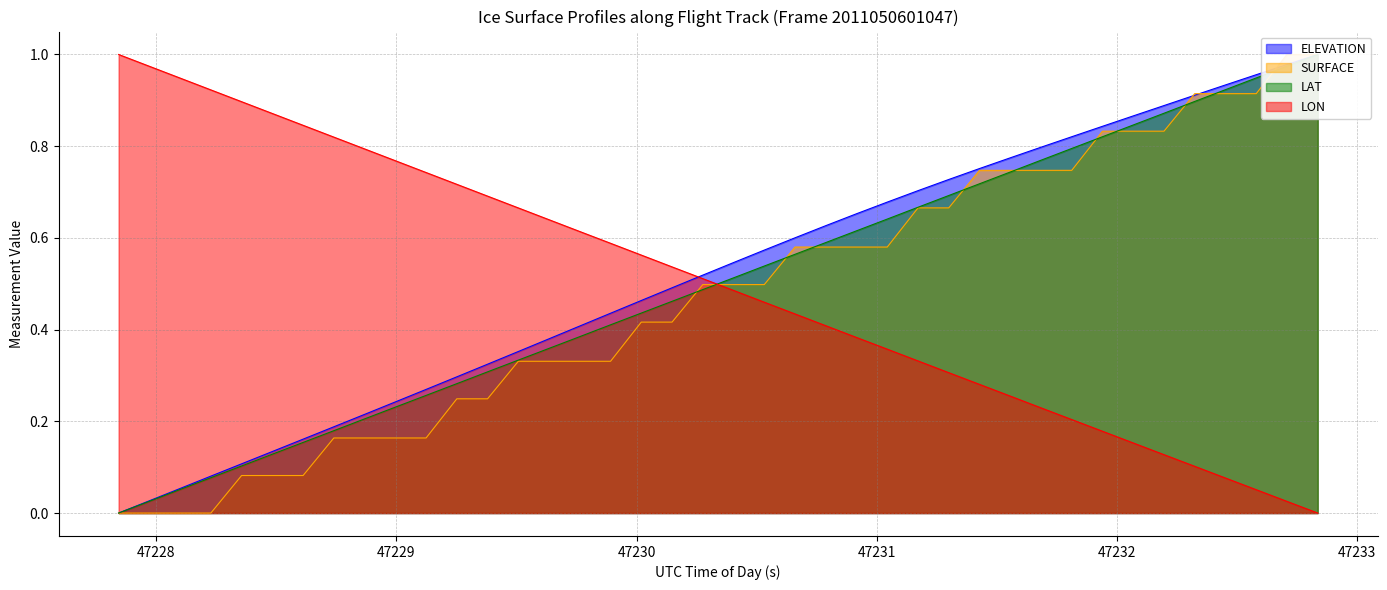

Reading left to right, extract all data points from this chart.

ELEVATION: 0.0	0.0	0.1	0.1	0.1	0.1	0.2	0.2	0.2	0.2	0.3	0.3	0.3	0.4	0.4	0.4	0.4	0.5	0.5	0.5	0.5	0.6	0.6	0.6	0.7	0.7	0.7	0.7	0.8	0.8	0.8	0.8	0.8	0.9	0.9	0.9	0.9	1.0	1.0	1.0
SURFACE: 0.0	0.0	0.0	0.0	0.1	0.1	0.1	0.2	0.2	0.2	0.2	0.2	0.2	0.3	0.3	0.3	0.3	0.4	0.4	0.5	0.5	0.5	0.6	0.6	0.6	0.6	0.7	0.7	0.7	0.7	0.7	0.7	0.8	0.8	0.8	0.9	0.9	0.9	1.0	1.0
LAT: 0.0	0.0	0.1	0.1	0.1	0.1	0.2	0.2	0.2	0.2	0.3	0.3	0.3	0.3	0.4	0.4	0.4	0.4	0.5	0.5	0.5	0.5	0.6	0.6	0.6	0.6	0.7	0.7	0.7	0.7	0.8	0.8	0.8	0.8	0.9	0.9	0.9	0.9	1.0	1.0
LON: 1.0	1.0	0.9	0.9	0.9	0.9	0.8	0.8	0.8	0.8	0.7	0.7	0.7	0.7	0.6	0.6	0.6	0.6	0.5	0.5	0.5	0.5	0.4	0.4	0.4	0.4	0.3	0.3	0.3	0.3	0.2	0.2	0.2	0.2	0.1	0.1	0.1	0.1	0.0	0.0